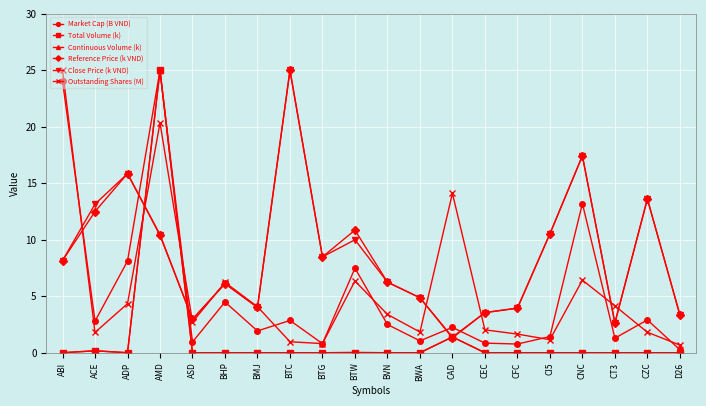

The Reference Price (k VND) series shows 21.5 at ADP. True or false?

False